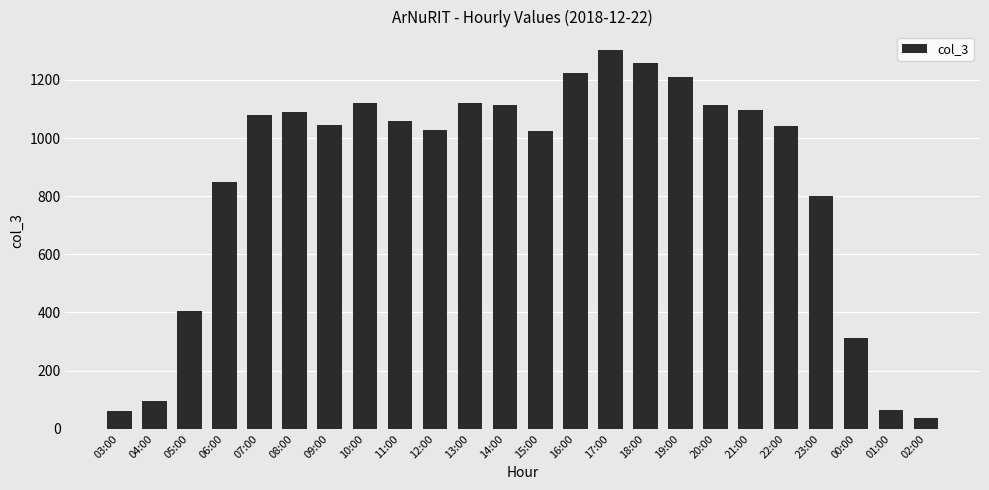

What is the smallest value displayed?

38